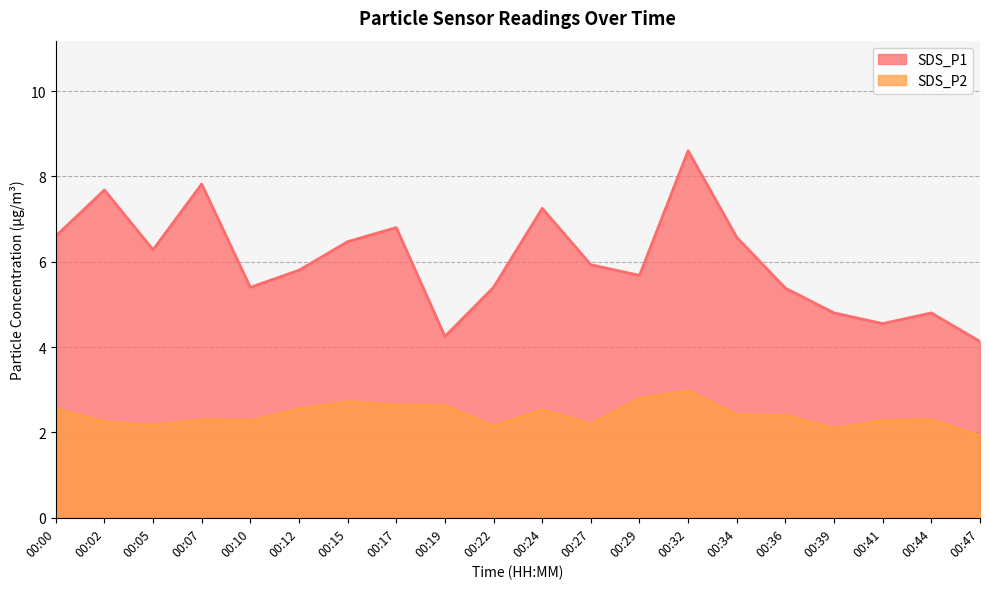

Reading left to right, transcribe all the data shown in this chart.

SDS_P1: 00:00=6.6	00:02=7.7	00:05=6.3	00:07=7.8	00:10=5.4	00:12=5.8	00:15=6.5	00:17=6.8	00:19=4.2	00:22=5.4	00:24=7.2	00:27=5.9	00:29=5.7	00:32=8.6	00:34=6.6	00:36=5.4	00:39=4.8	00:41=4.5	00:44=4.8	00:47=4.1
SDS_P2: 00:00=2.5	00:02=2.2	00:05=2.2	00:07=2.3	00:10=2.3	00:12=2.5	00:15=2.7	00:17=2.6	00:19=2.6	00:22=2.1	00:24=2.5	00:27=2.2	00:29=2.8	00:32=3.0	00:34=2.4	00:36=2.4	00:39=2.1	00:41=2.3	00:44=2.3	00:47=1.9